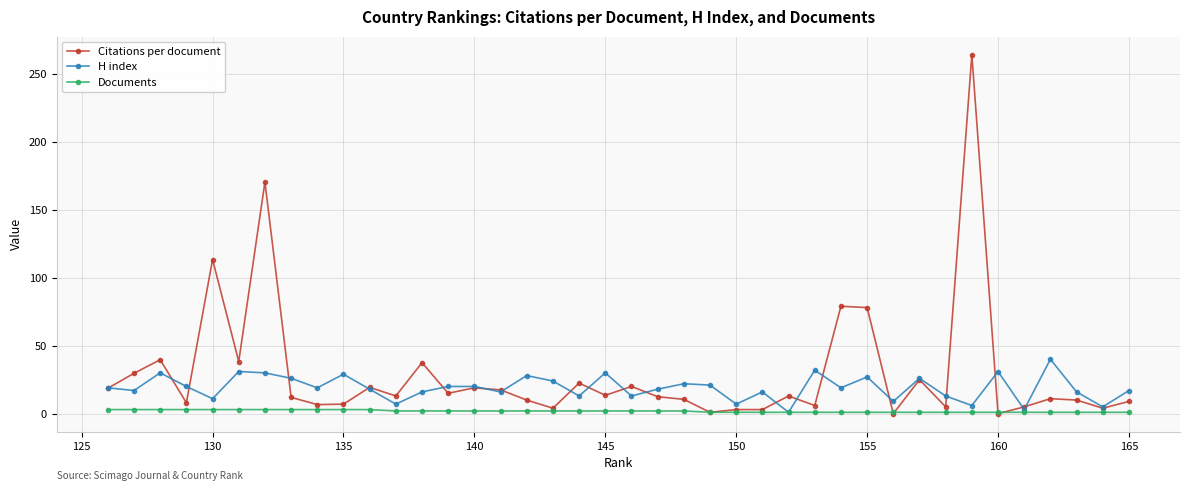

After their last crossing, which series has the higher values: H index or Citations per document?

H index